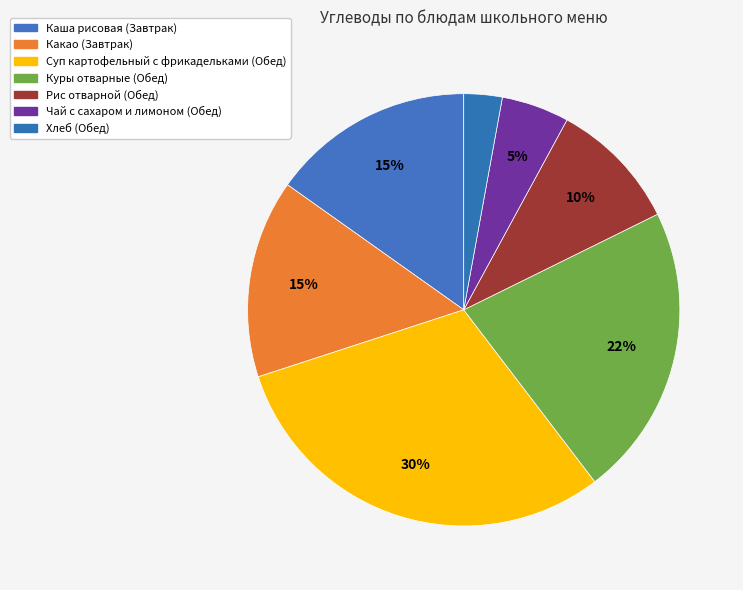

How many slices are in this pie chart?

7